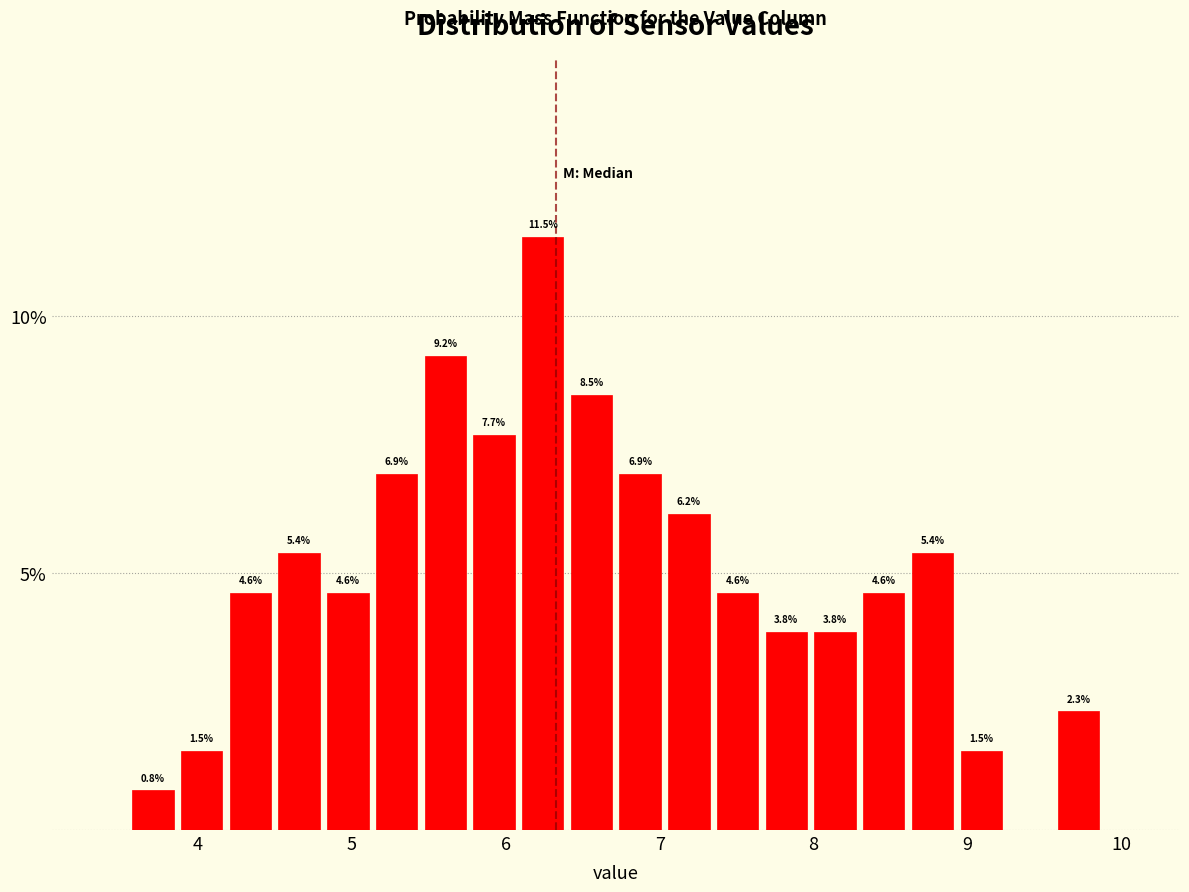

Read against the x-axis, roughly where is the centre of the tallest bar?

6.2